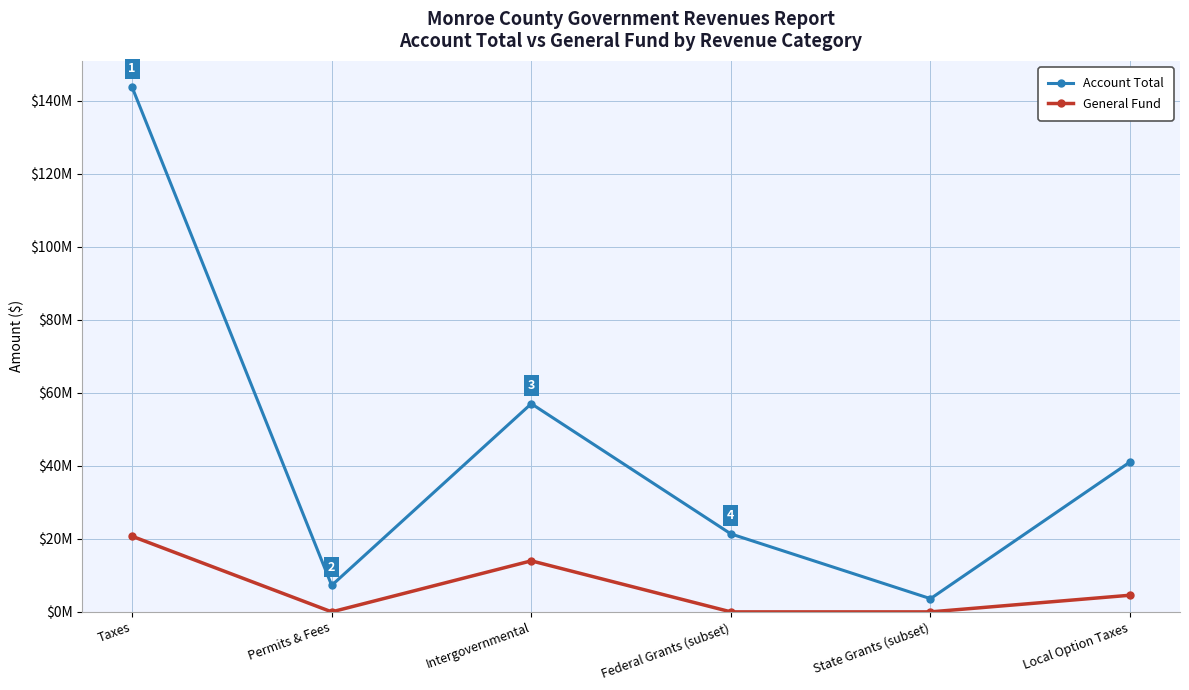

What are all the series names shown in the legend?

Account Total, General Fund